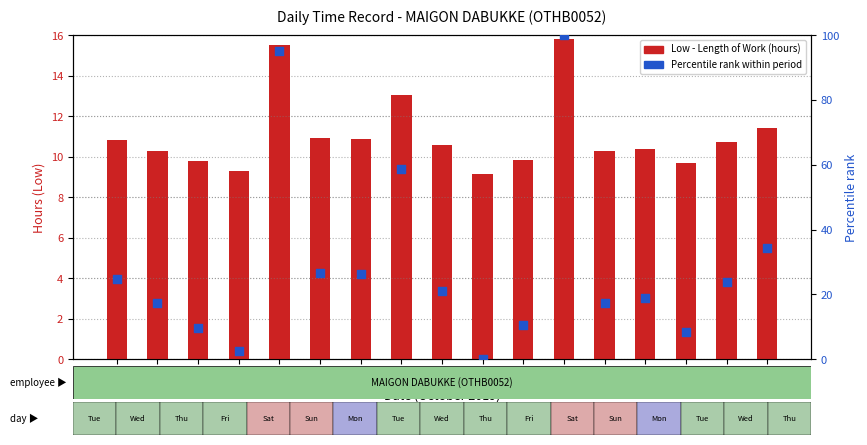

At how many categories does at least one series exceed 99?

1